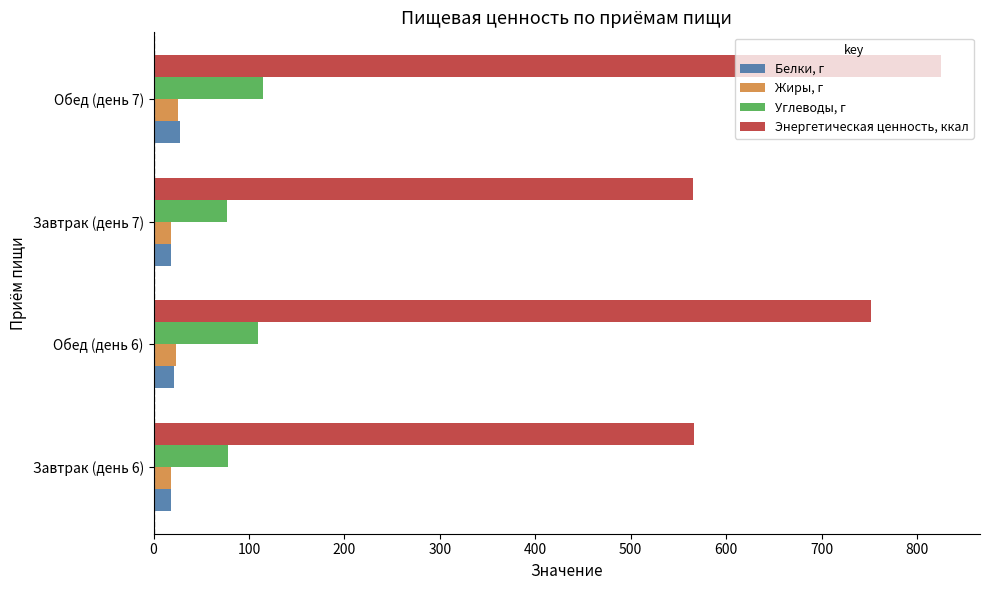

Rank the series by their maximum value, from lowest to highest.

Жиры, г, Белки, г, Углеводы, г, Энергетическая ценность, ккал